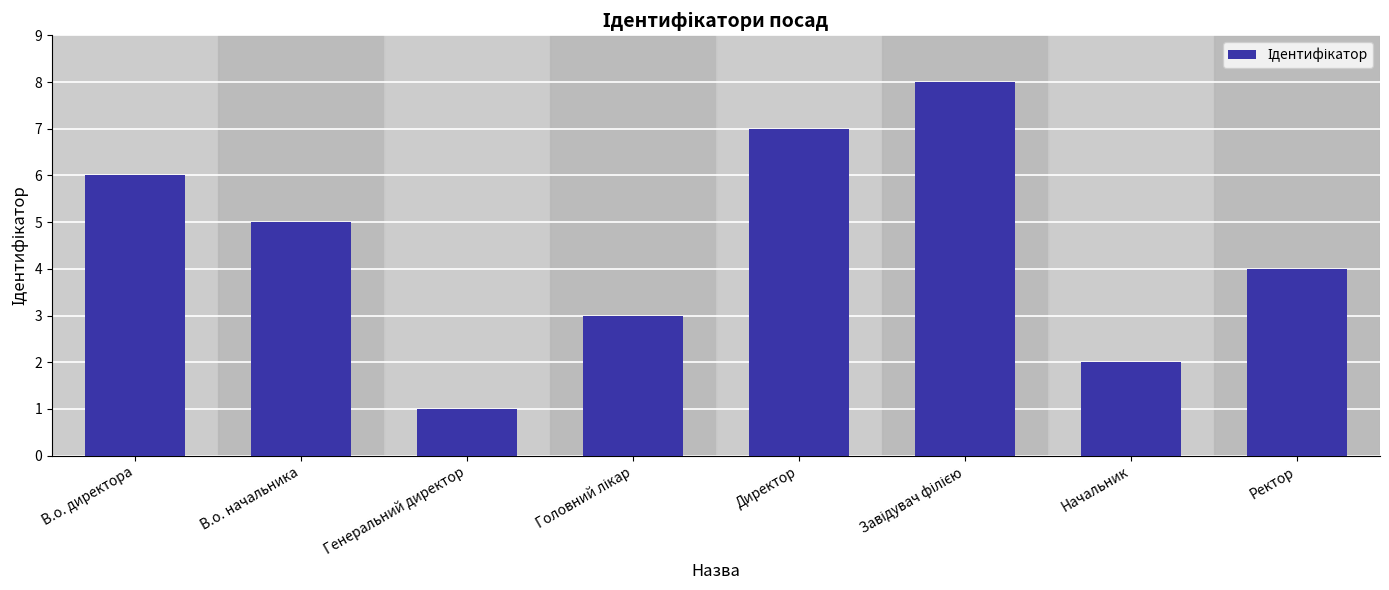

True or false: the data shows 3 at Начальник.

False